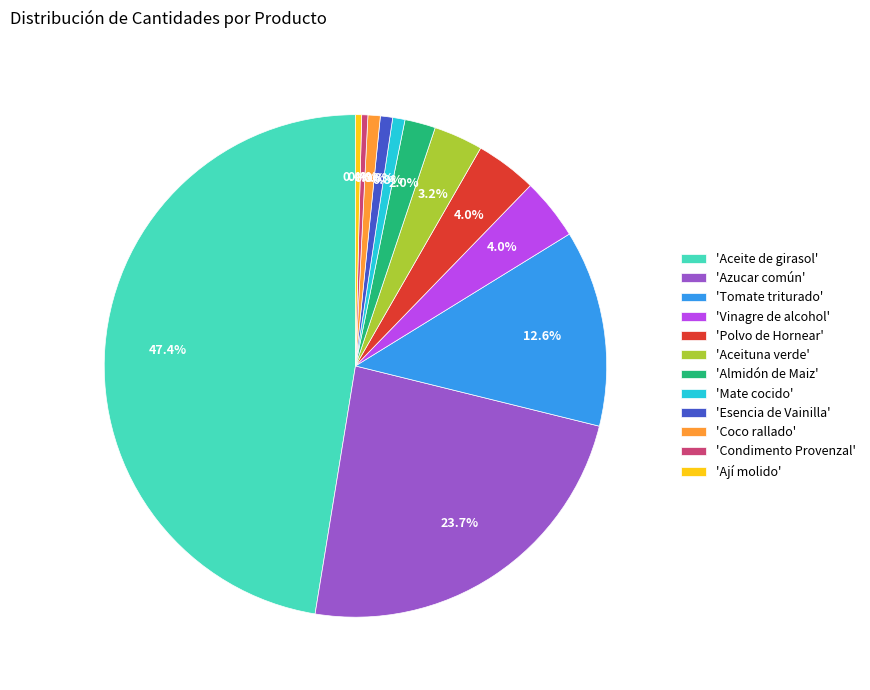

What is the largest slice in the pie chart?

'Aceite de girasol'